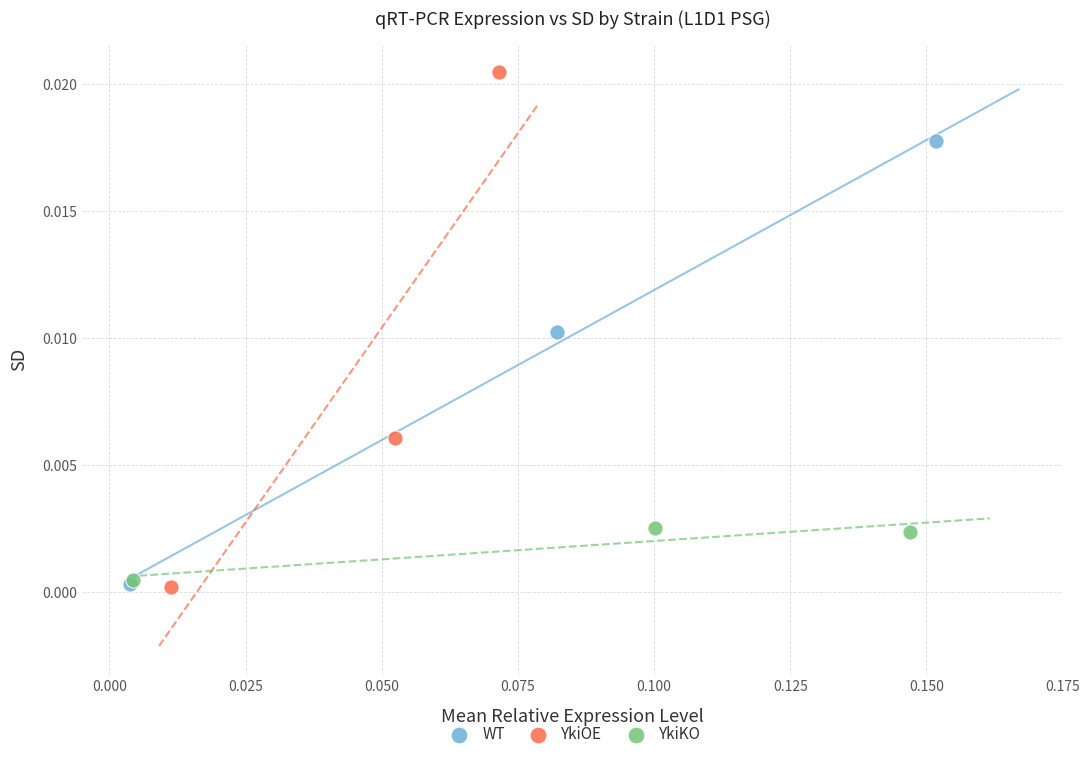

Which series has the widest spread of Y values?

YkiOE